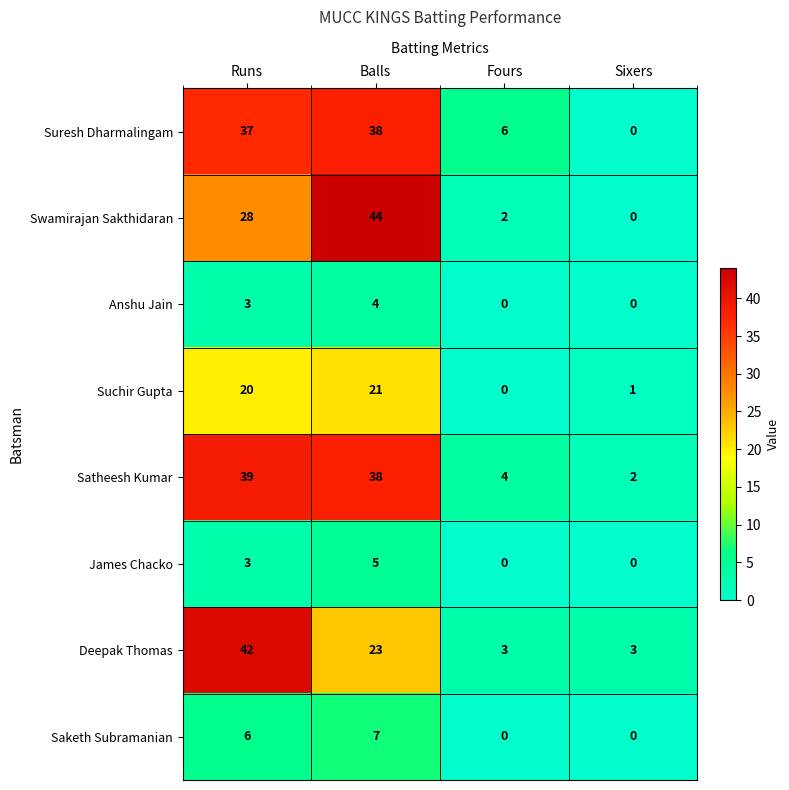

List the series in order of their peak value, lowest first.

Anshu Jain, James Chacko, Saketh Subramanian, Suchir Gupta, Suresh Dharmalingam, Satheesh Kumar, Deepak Thomas, Swamirajan Sakthidaran